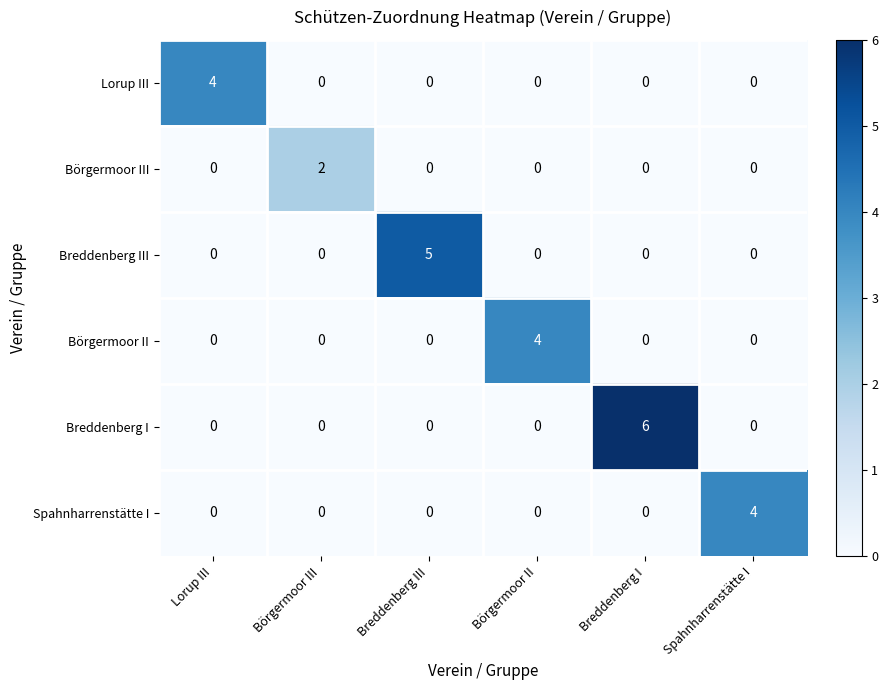

Is it true that Lorup III equals 0 at Breddenberg I?

True